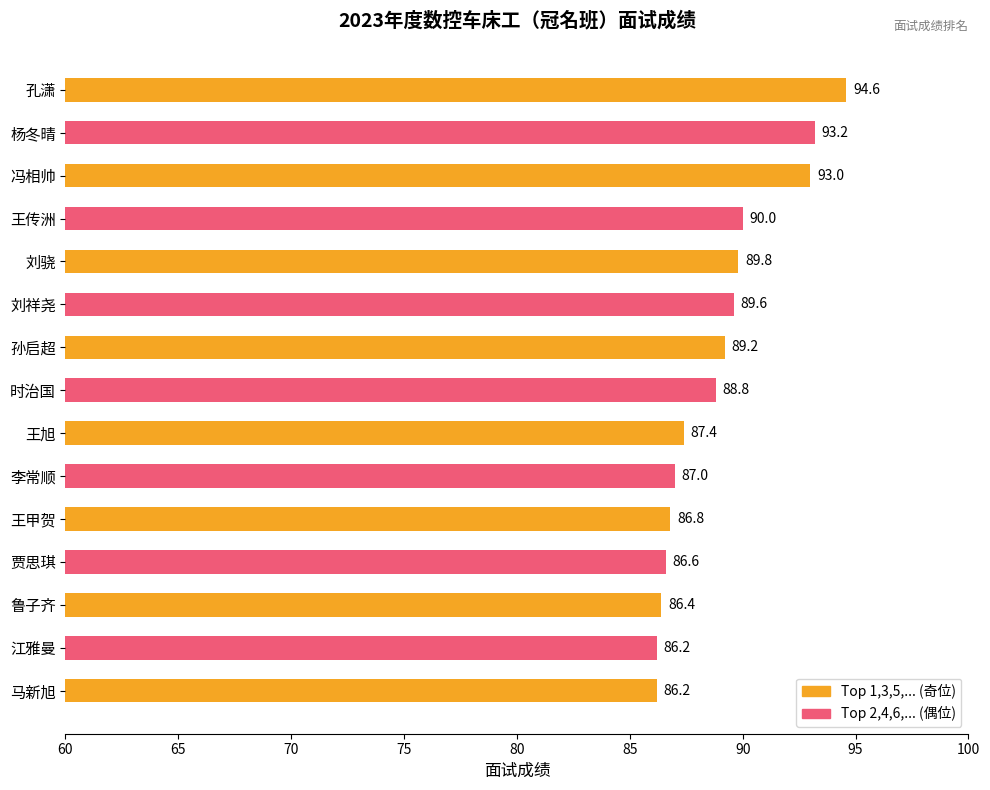

What is the label of the 5th bar from the bottom?

王甲贺